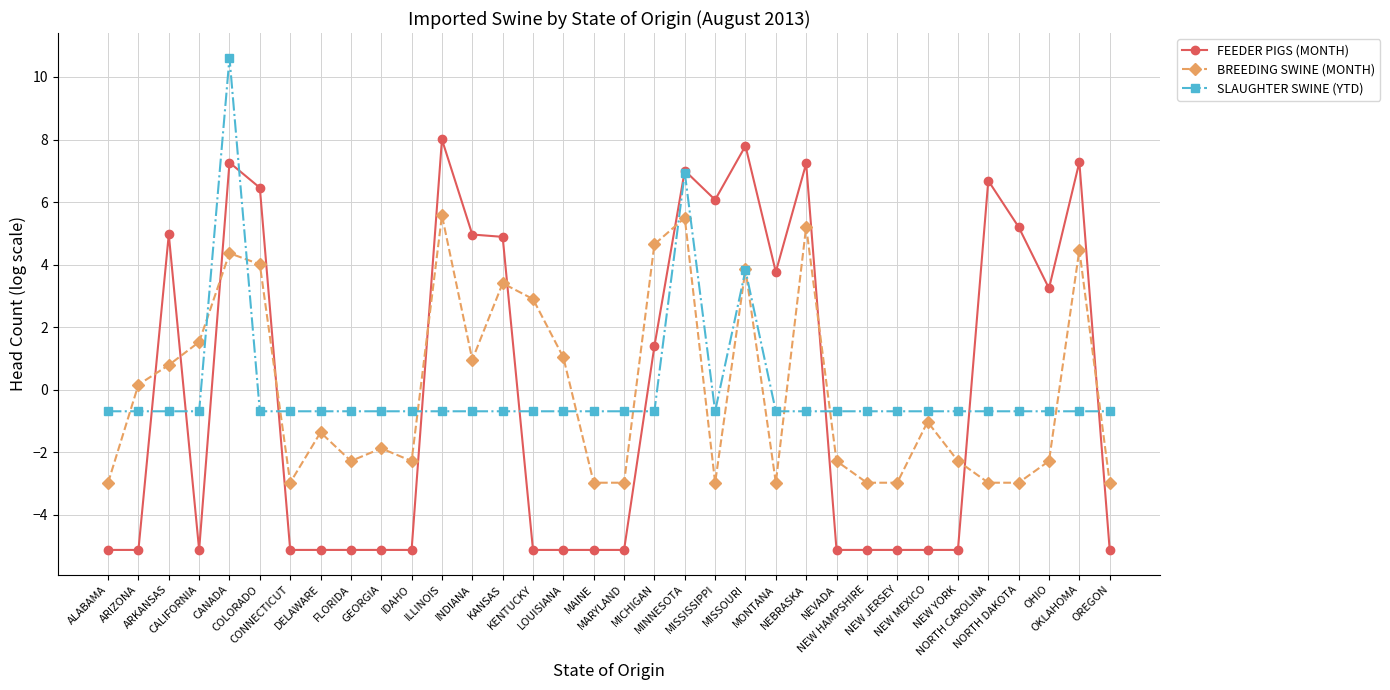

At NEVADA, list the series in order from largest to smallest.

SLAUGHTER SWINE (YTD), BREEDING SWINE (MONTH), FEEDER PIGS (MONTH)